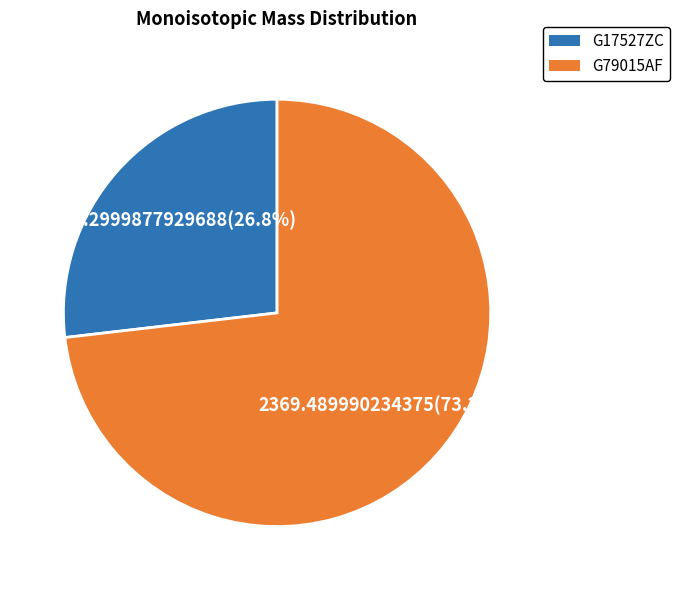

Which slice is the largest?

G79015AF